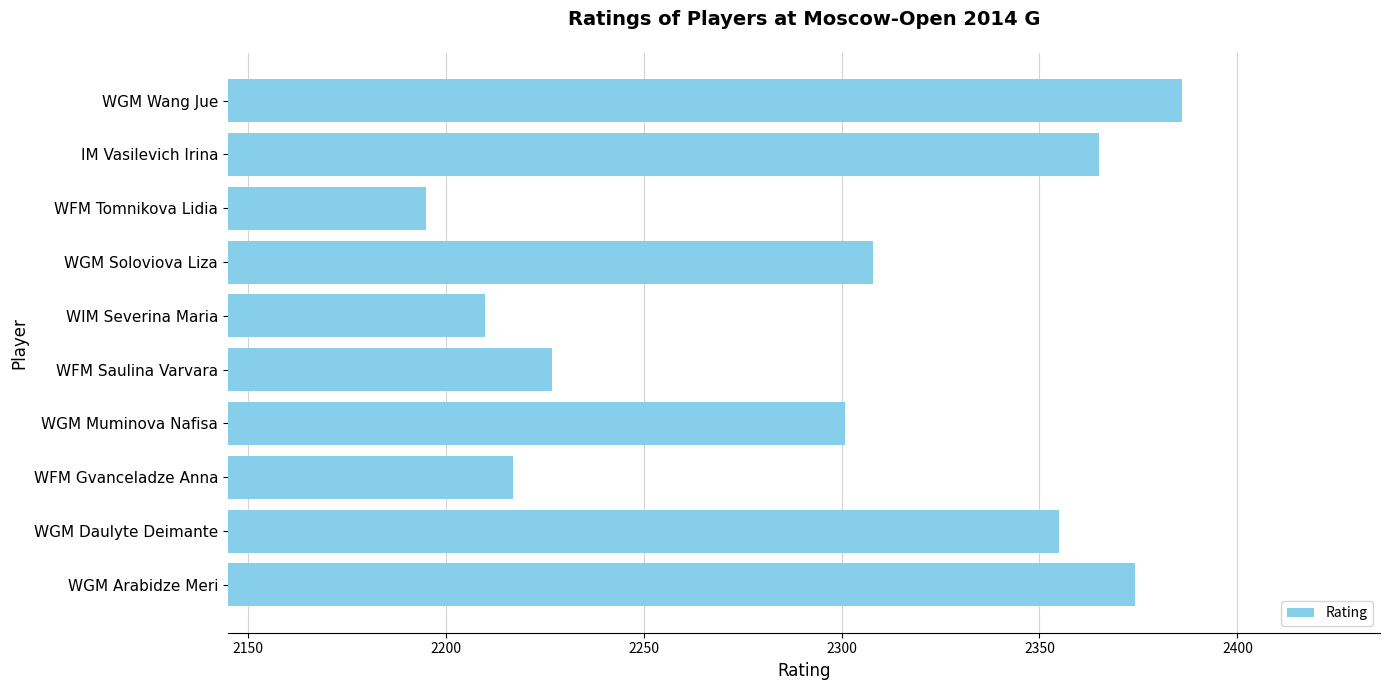

Is it true that the value at WGM Wang Jue is 2386?

True